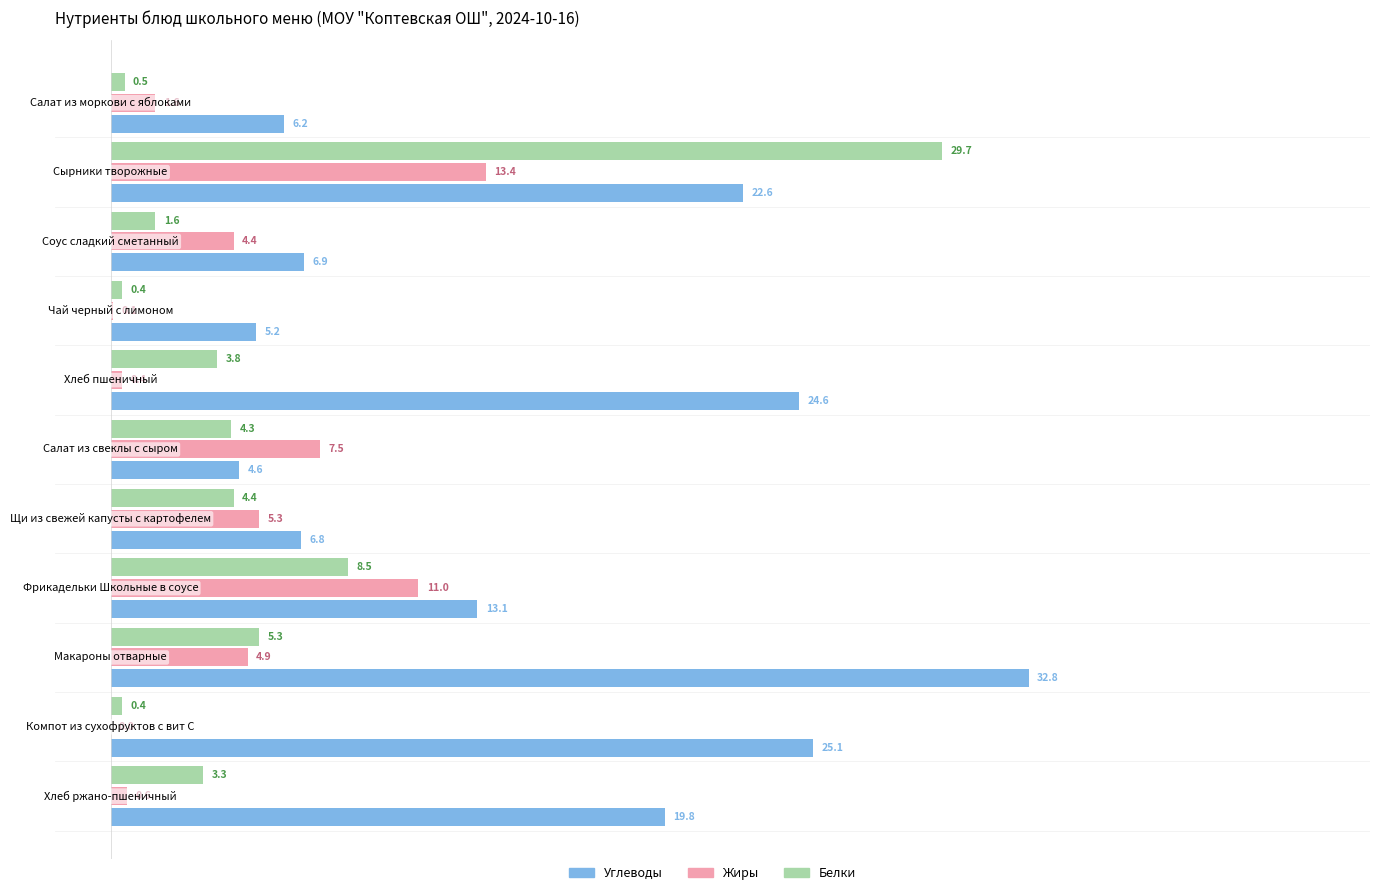

What are all the series names shown in the legend?

Углеводы, Жиры, Белки